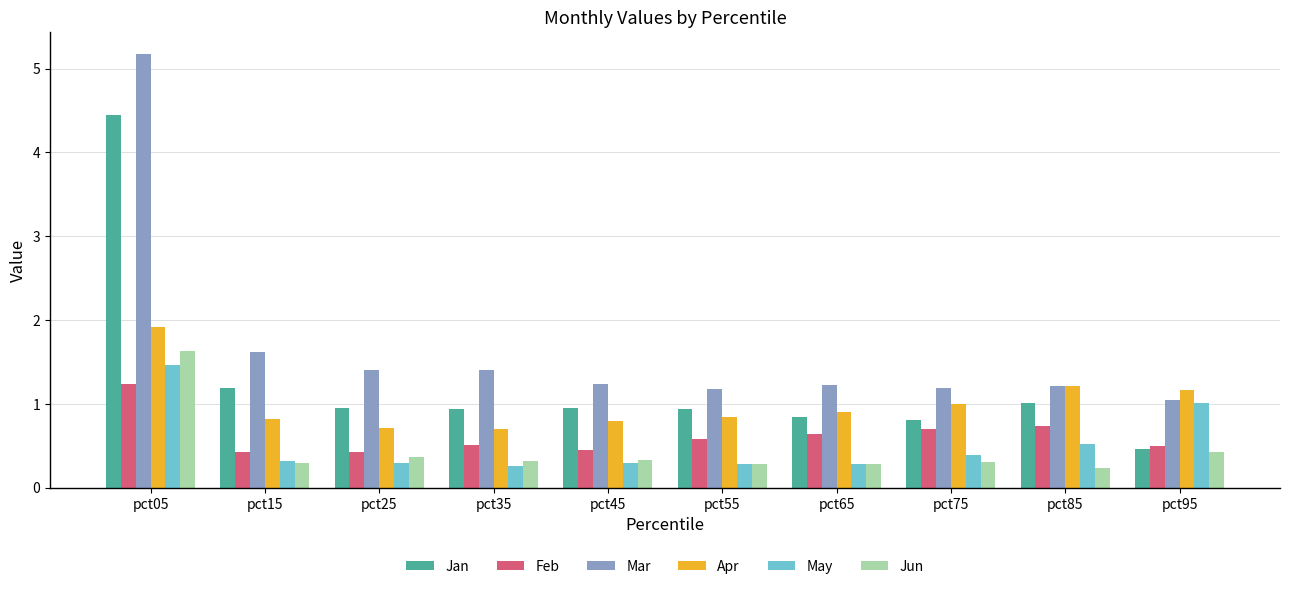

True or false: Mar has a value of 1.2 at pct75.

True